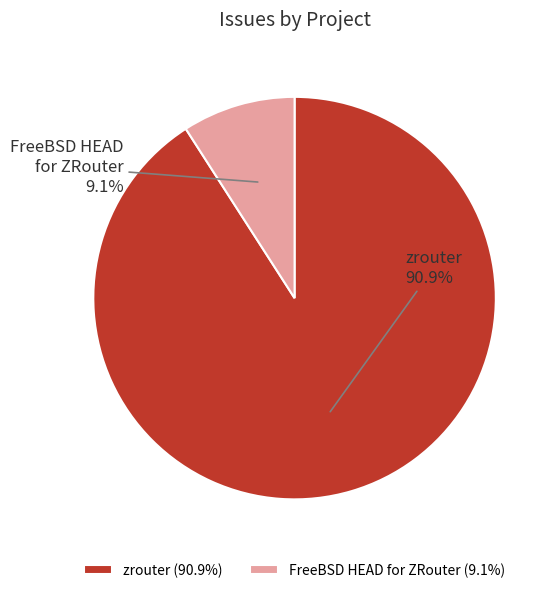

Which slice is the largest?

zrouter